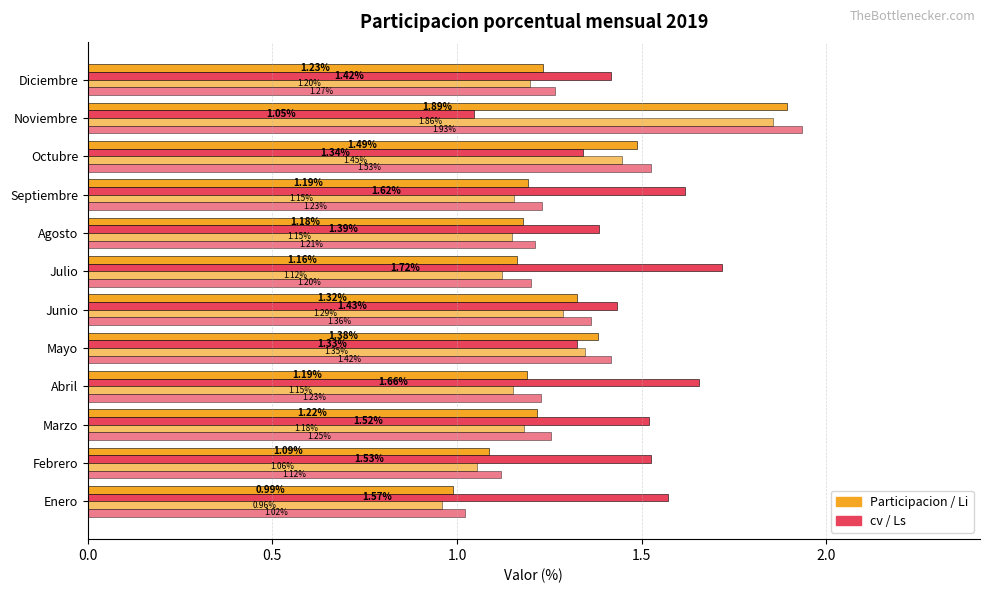

How many series are shown in this chart?

4